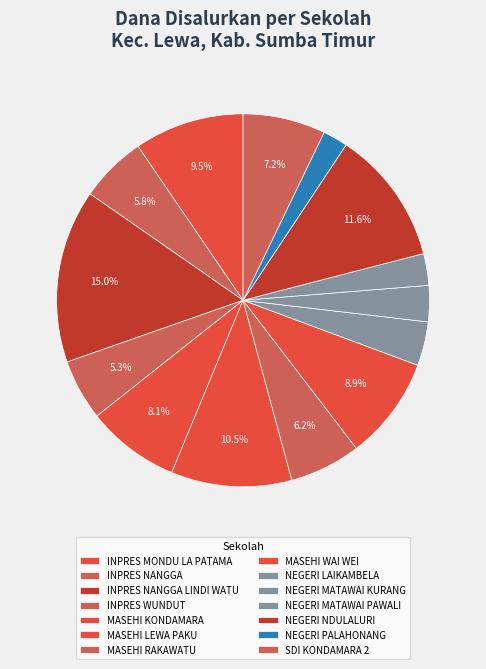

Count the number of slices in the pie.

14